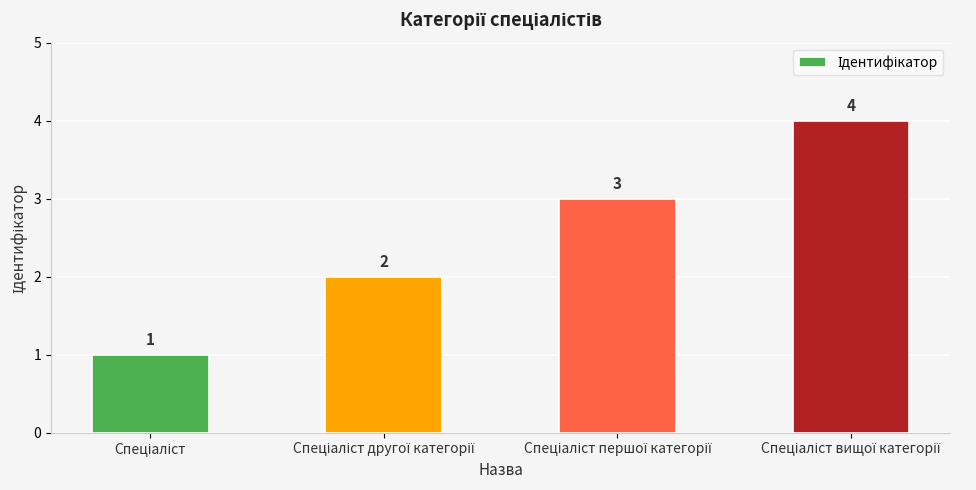

How many values are between 2 and 4?

3